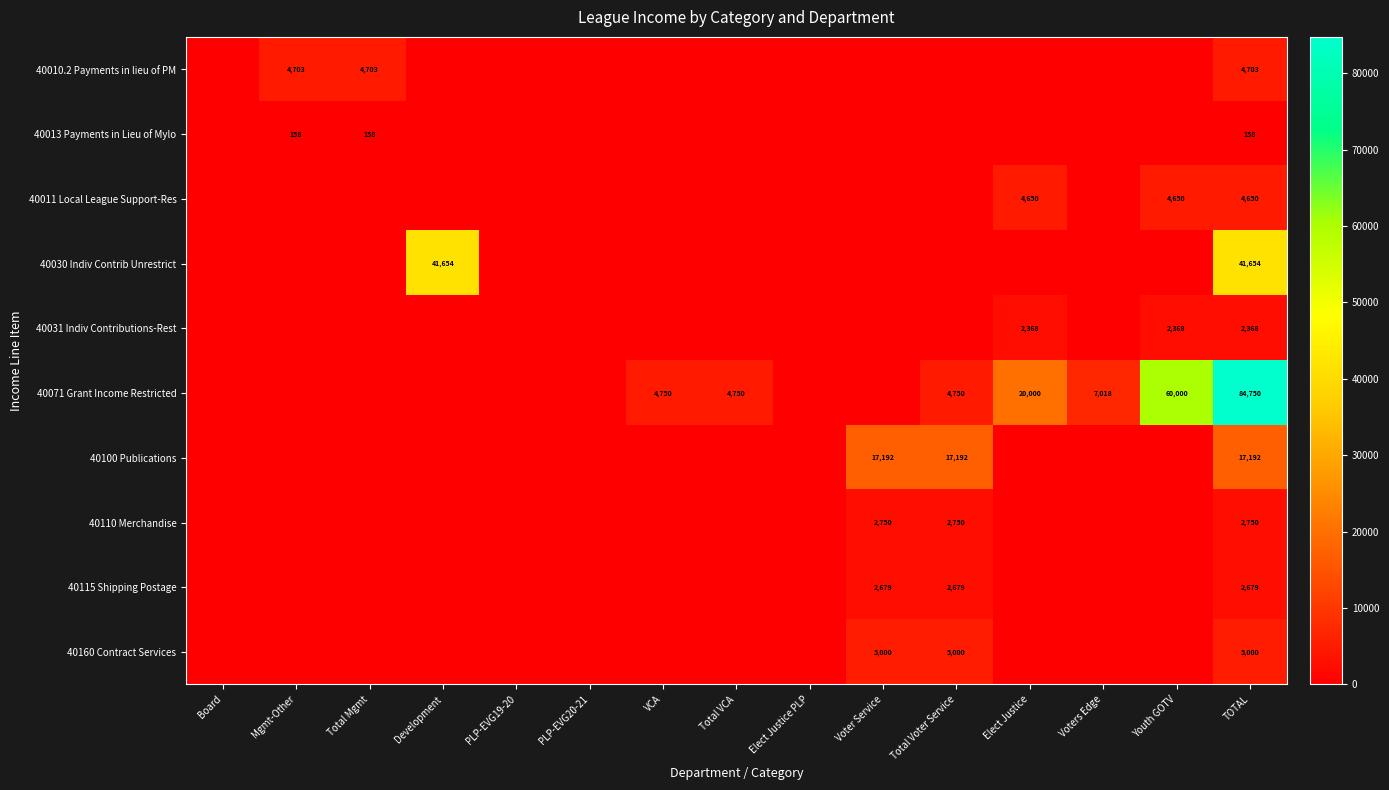

Is it true that 40160 Contract Services equals 2637 at Voter Service?

False